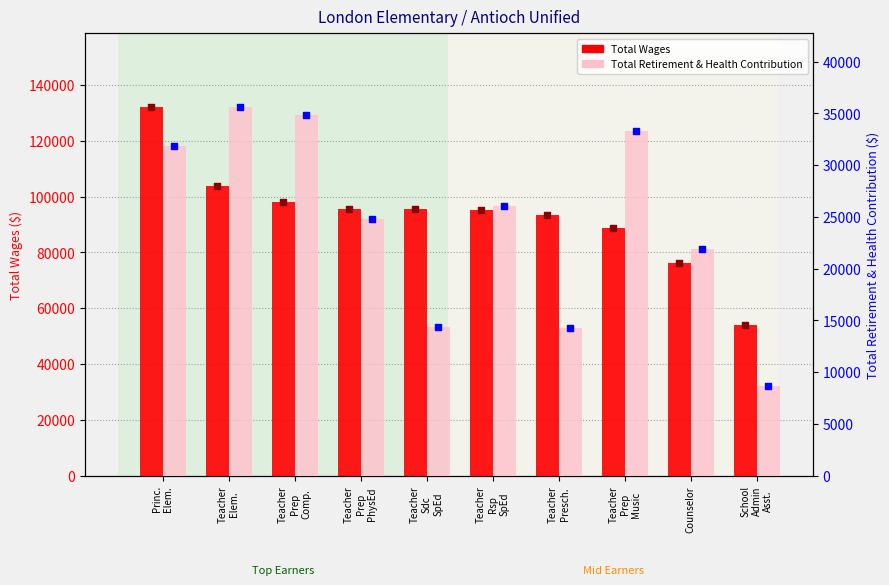

Which series reaches the maximum Y coordinate?

Total Wages